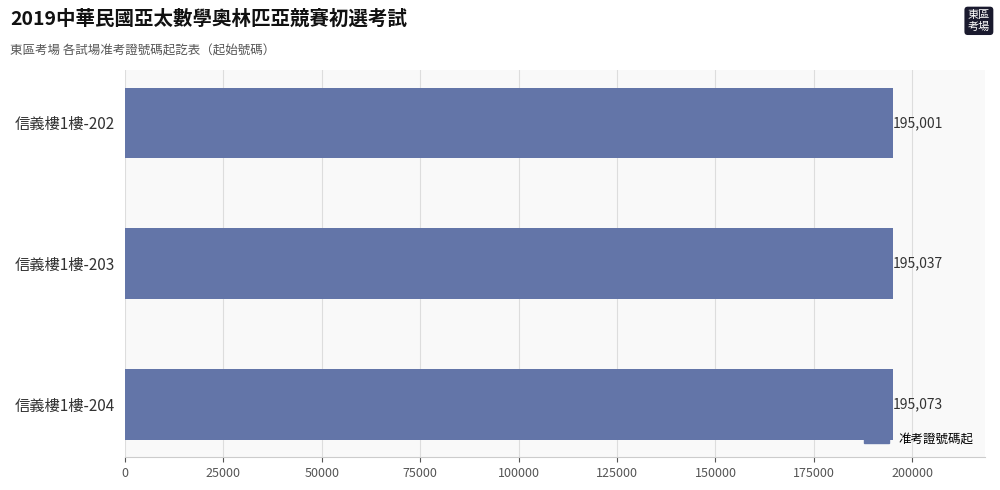

How many data points does each series have?

3